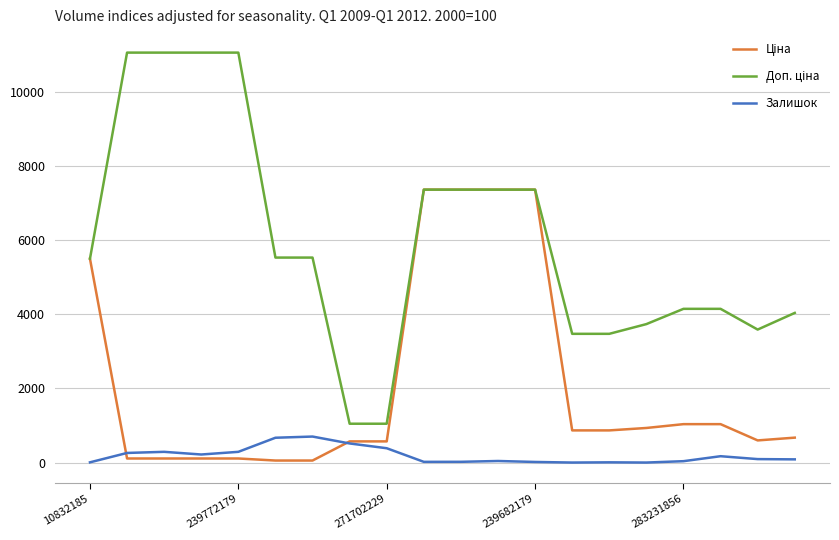

What is the greatest value displayed?

11055.0